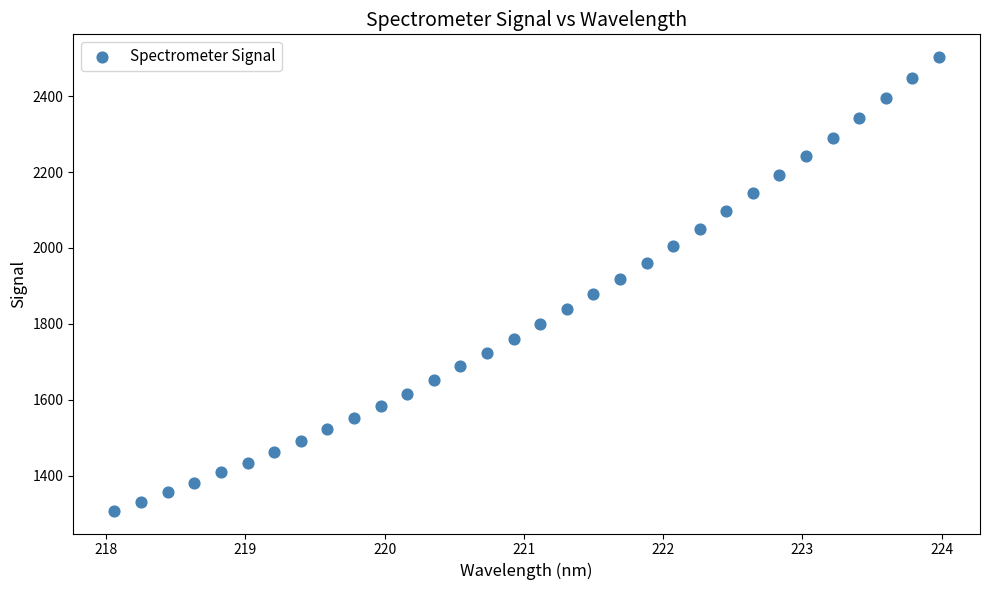

What is the range of Y values (max minus min)?

1195.2